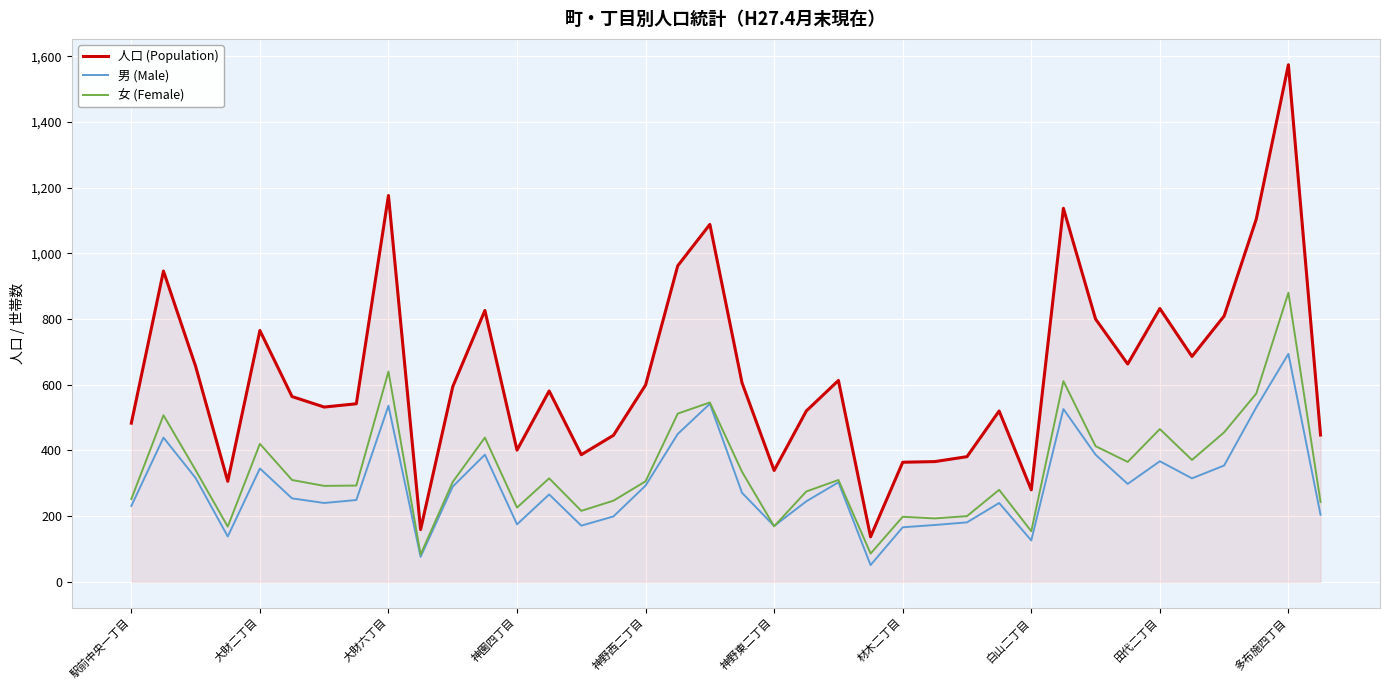

At how many categories does at least one series exceed 1343?

1